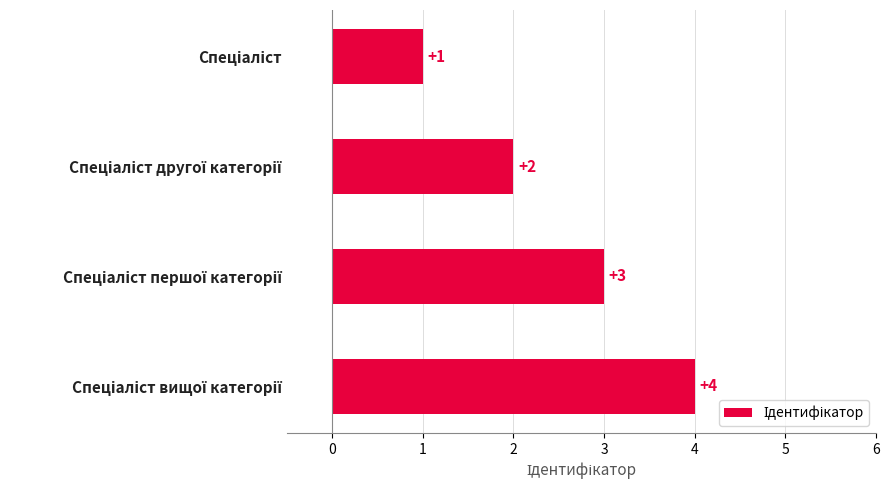

What is the sum of all values?

10